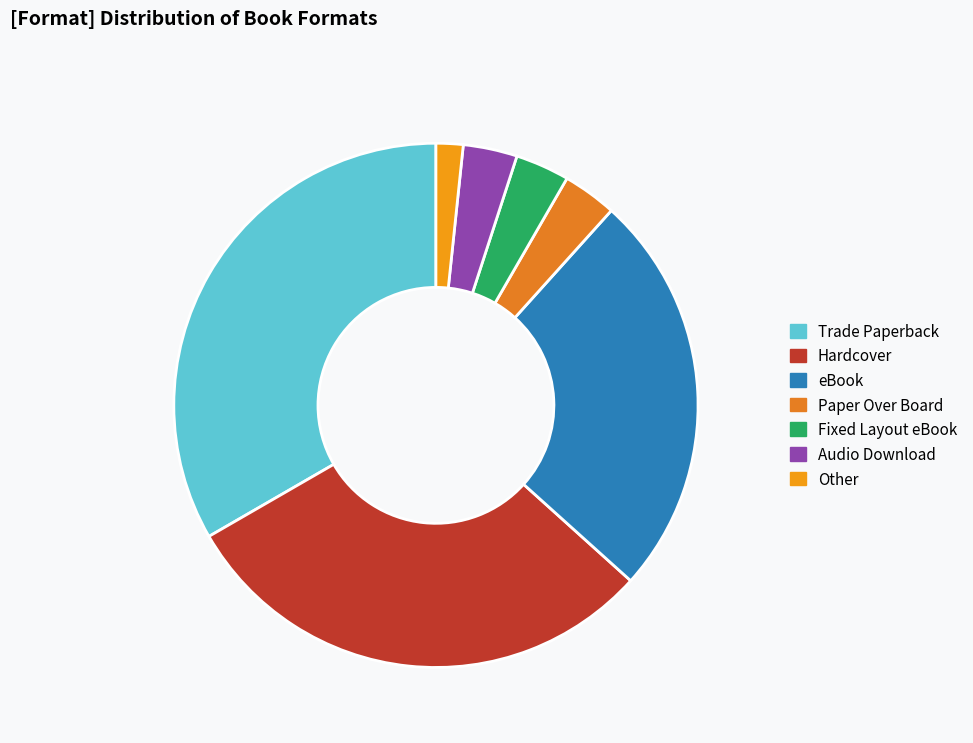

How many segments does this pie chart have?

7